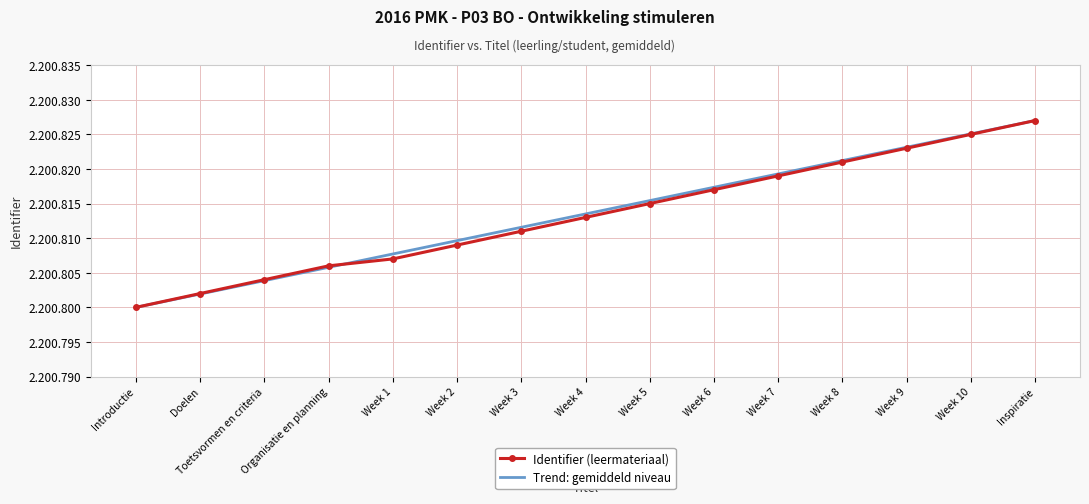

What are all the series names shown in the legend?

Identifier (leermateriaal), Trend: gemiddeld niveau